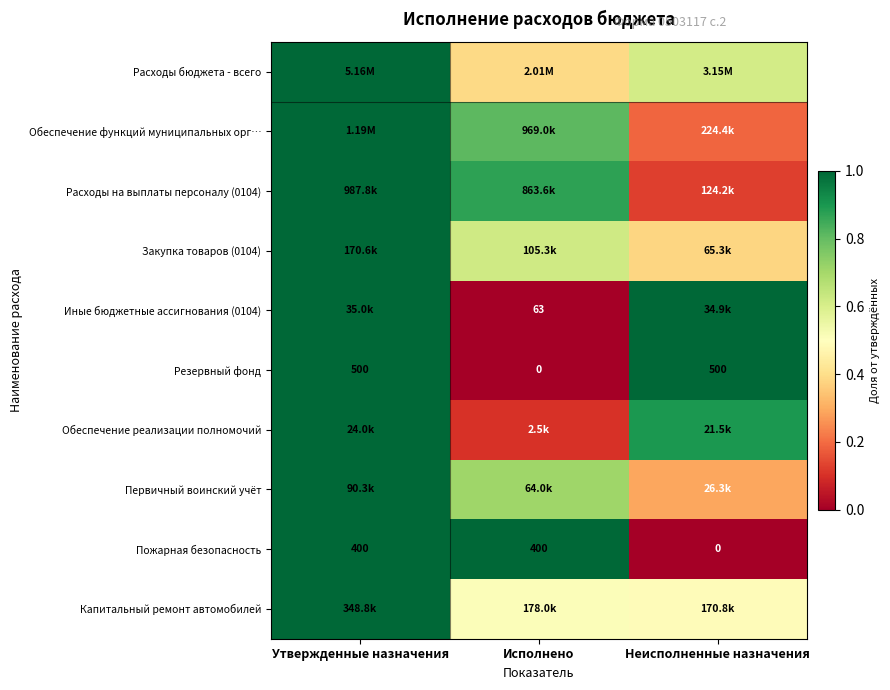

Count the number of categories in the chart.

3